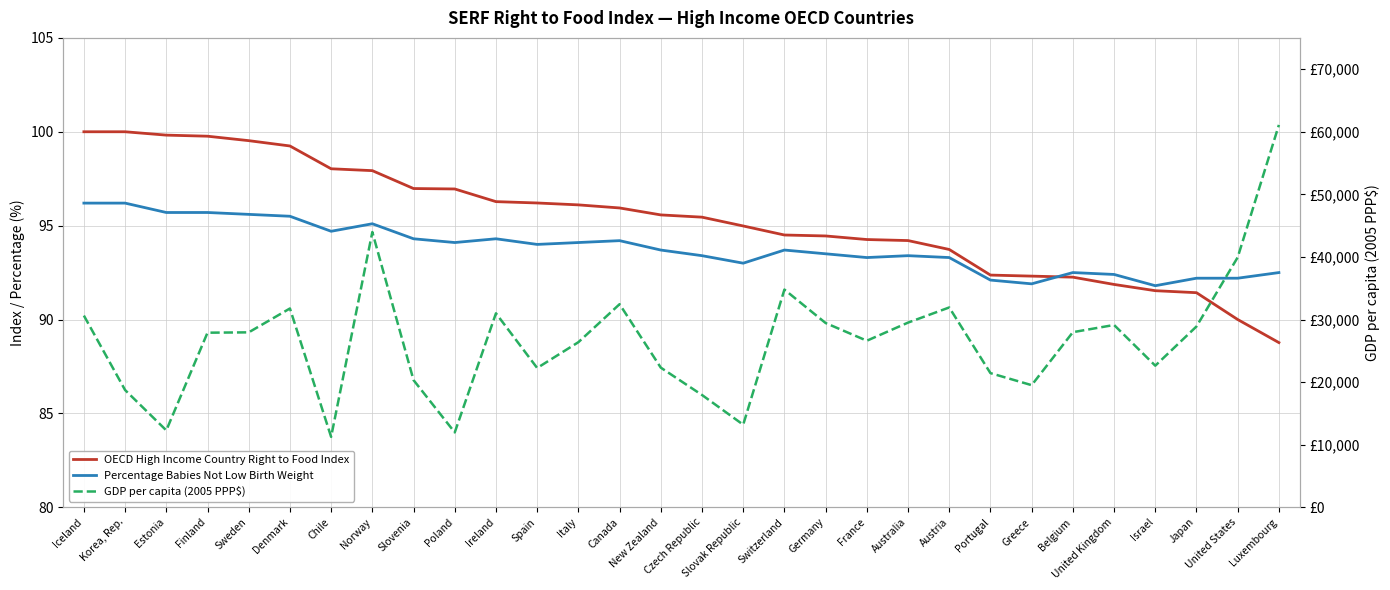

Reading right to left, extract all data points from this chart.

OECD High Income Country Right to Food Index: Luxembourg=88.8	United States=90.0	Japan=91.4	Israel=91.5	United Kingdom=91.9	Belgium=92.3	Greece=92.3	Portugal=92.4	Austria=93.7	Australia=94.2	France=94.3	Germany=94.5	Switzerland=94.5	Slovak Republic=95.0	Czech Republic=95.5	New Zealand=95.6	Canada=95.9	Italy=96.1	Spain=96.2	Ireland=96.3	Poland=97.0	Slovenia=97.0	Norway=97.9	Chile=98.0	Denmark=99.2	Sweden=99.5	Finland=99.8	Estonia=99.8	Korea, Rep.=100.0	Iceland=100.0
Percentage Babies Not Low Birth Weight: Luxembourg=92.5	United States=92.2	Japan=92.2	Israel=91.8	United Kingdom=92.4	Belgium=92.5	Greece=91.9	Portugal=92.1	Austria=93.3	Australia=93.4	France=93.3	Germany=93.5	Switzerland=93.7	Slovak Republic=93.0	Czech Republic=93.4	New Zealand=93.7	Canada=94.2	Italy=94.1	Spain=94.0	Ireland=94.3	Poland=94.1	Slovenia=94.3	Norway=95.1	Chile=94.7	Denmark=95.5	Sweden=95.6	Finland=95.7	Estonia=95.7	Korea, Rep.=96.2	Iceland=96.2
GDP per capita (2005 PPP$): Luxembourg=61091.2	United States=39935.0	Japan=28889.2	Israel=22621.5	United Kingdom=29126.0	Belgium=27975.6	Greece=19508.4	Portugal=21431.9	Austria=31925.7	Australia=29504.3	France=26608.8	Germany=29438.6	Switzerland=34784.0	Slovak Republic=13193.7	Czech Republic=17940.5	New Zealand=22309.7	Canada=32446.8	Italy=26374.0	Spain=22252.5	Ireland=30991.6	Poland=11959.0	Slovenia=20315.3	Norway=43974.8	Chile=11249.3	Denmark=31761.6	Sweden=27948.0	Finland=27893.5	Estonia=12284.2	Korea, Rep.=18730.4	Iceland=30629.1